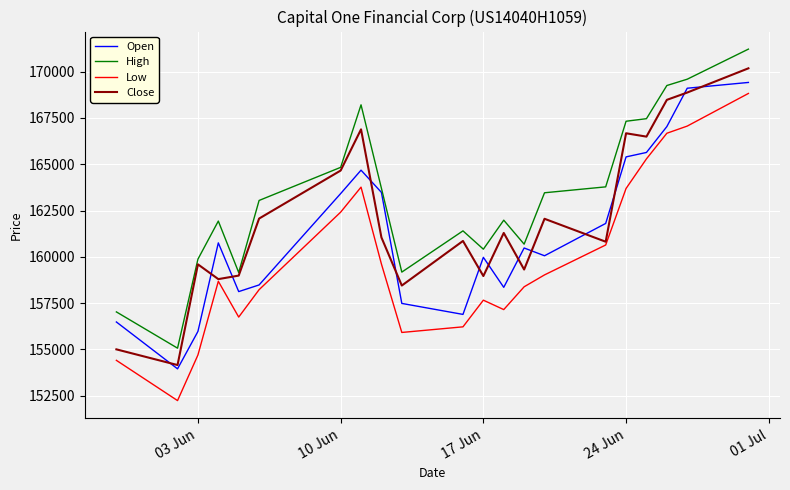

Which series has the largest total across all categories?

High